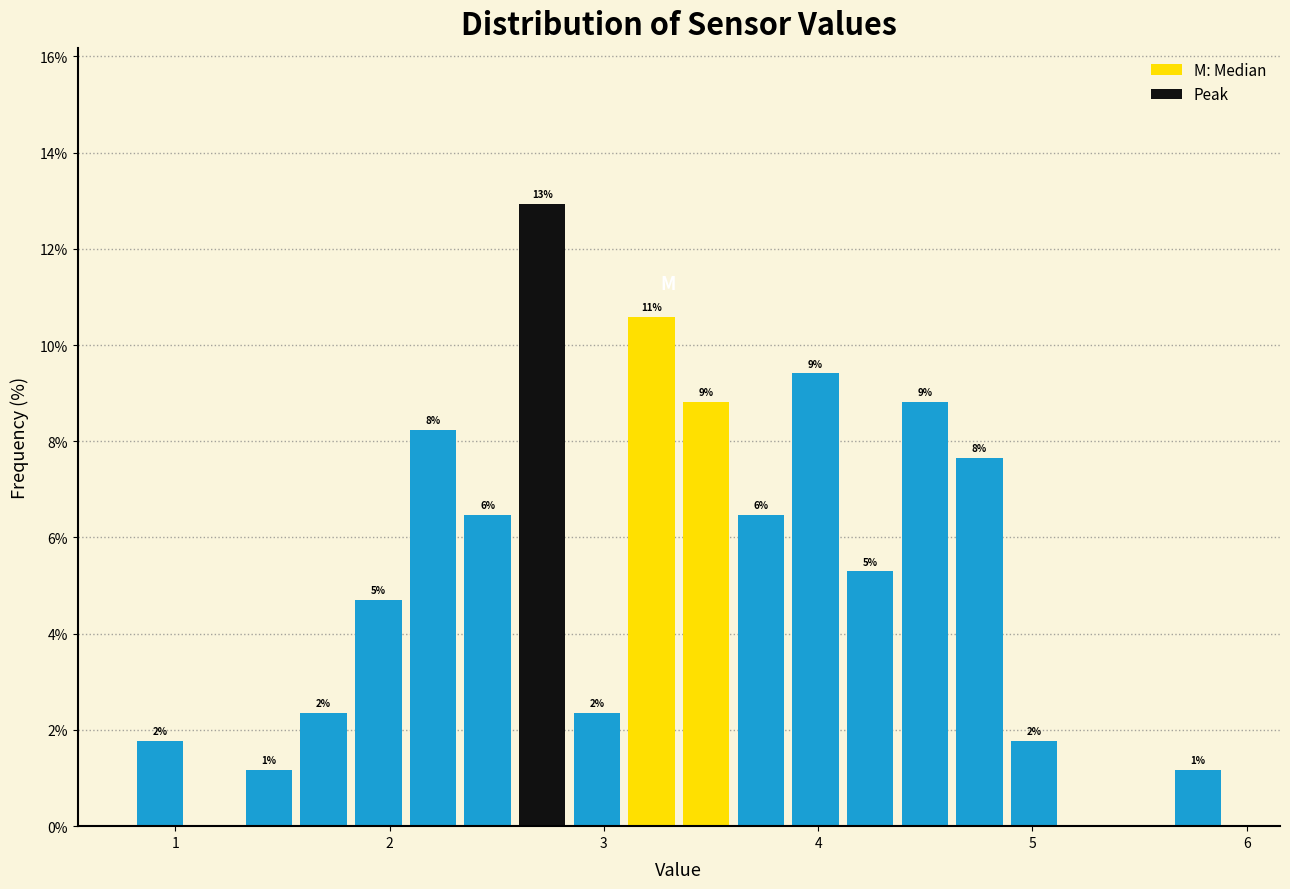

Around what value on the x-axis is the tallest bar? Give the approximate position of its centre, as read against the axis.

2.7